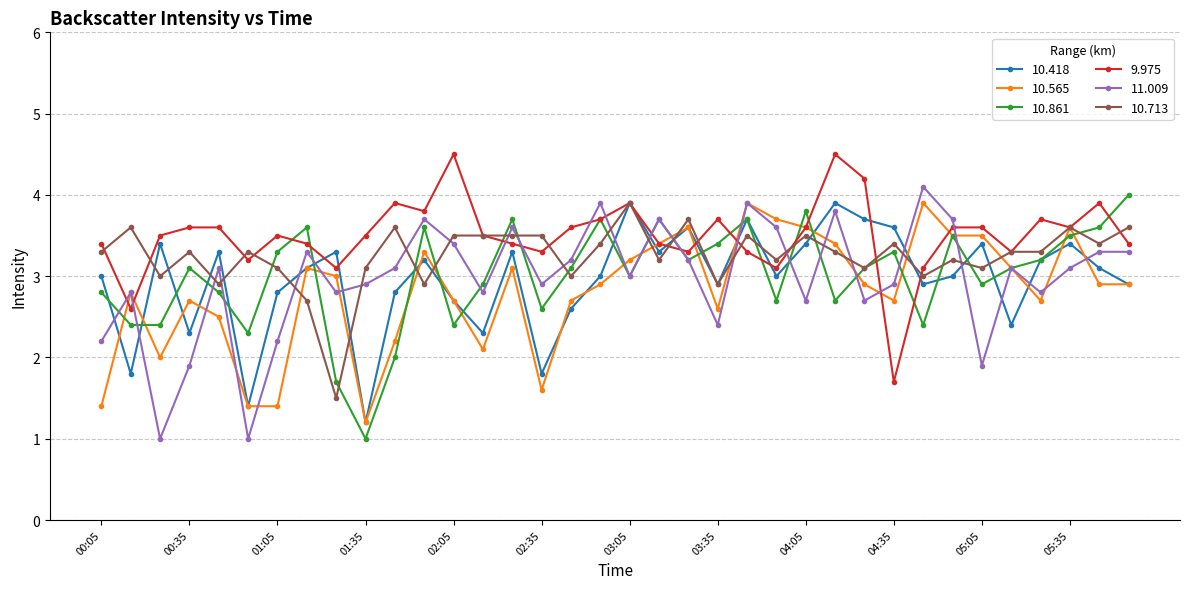

True or false: 9.975 and 11.009 intersect in this chart.

True